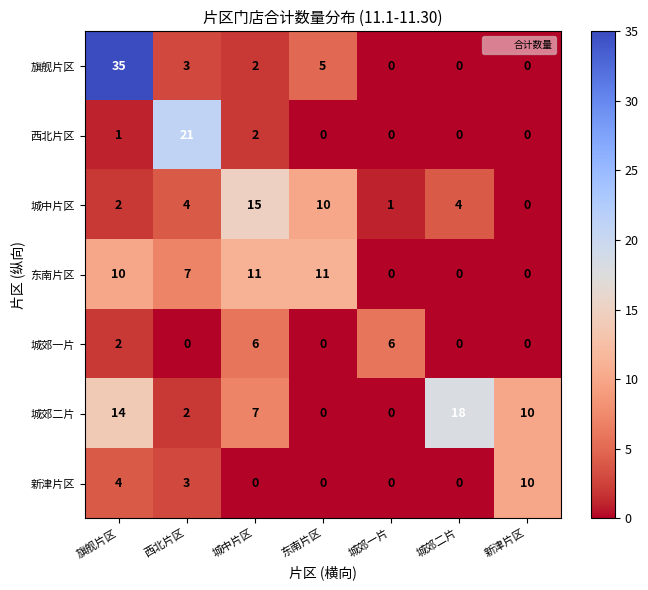

Count the number of categories in the chart.

7